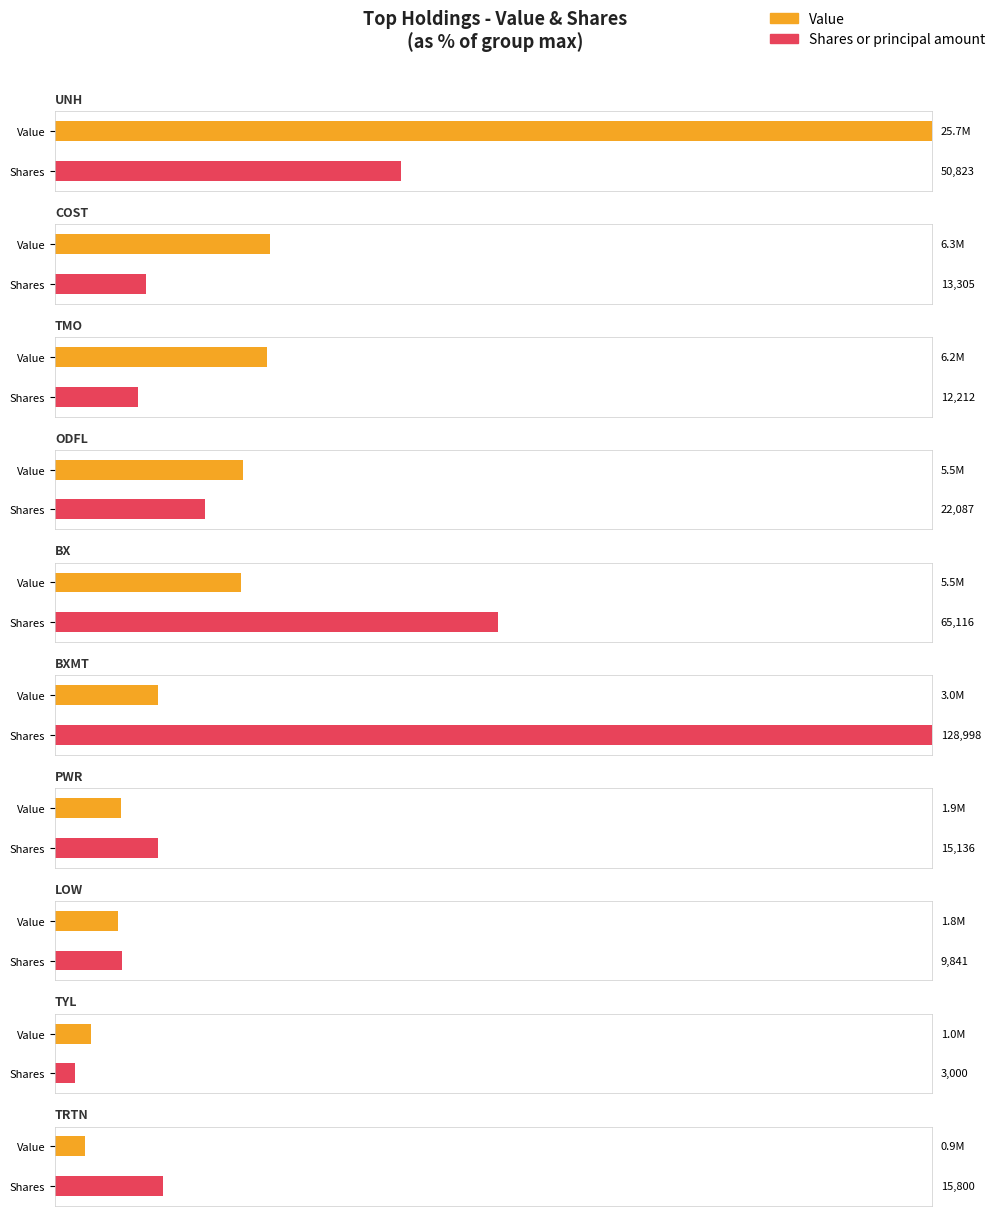

Which series has the widest spread of values?

Value